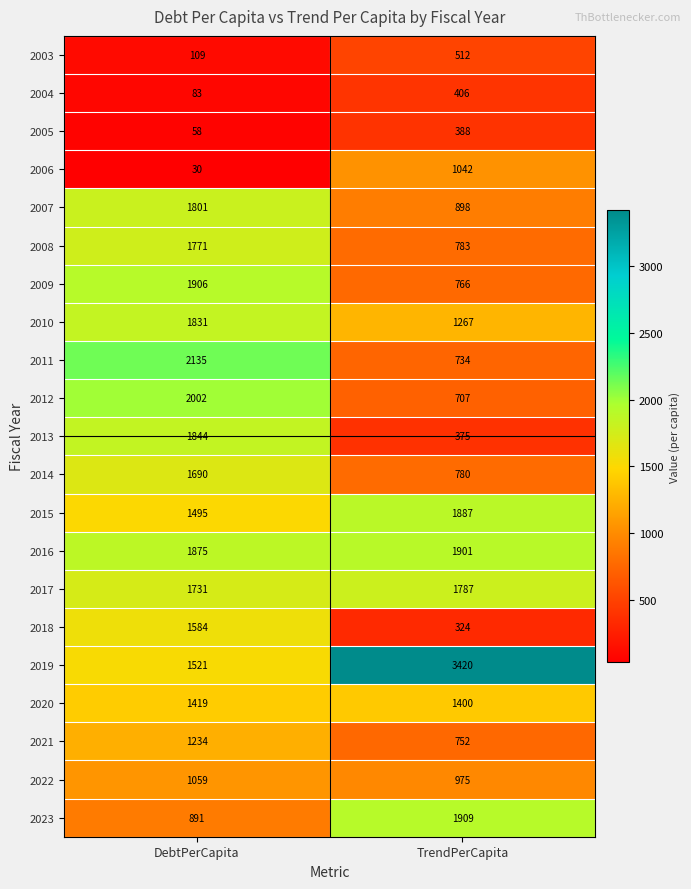

Which series changed the most between DebtPerCapita and TrendPerCapita?

2019